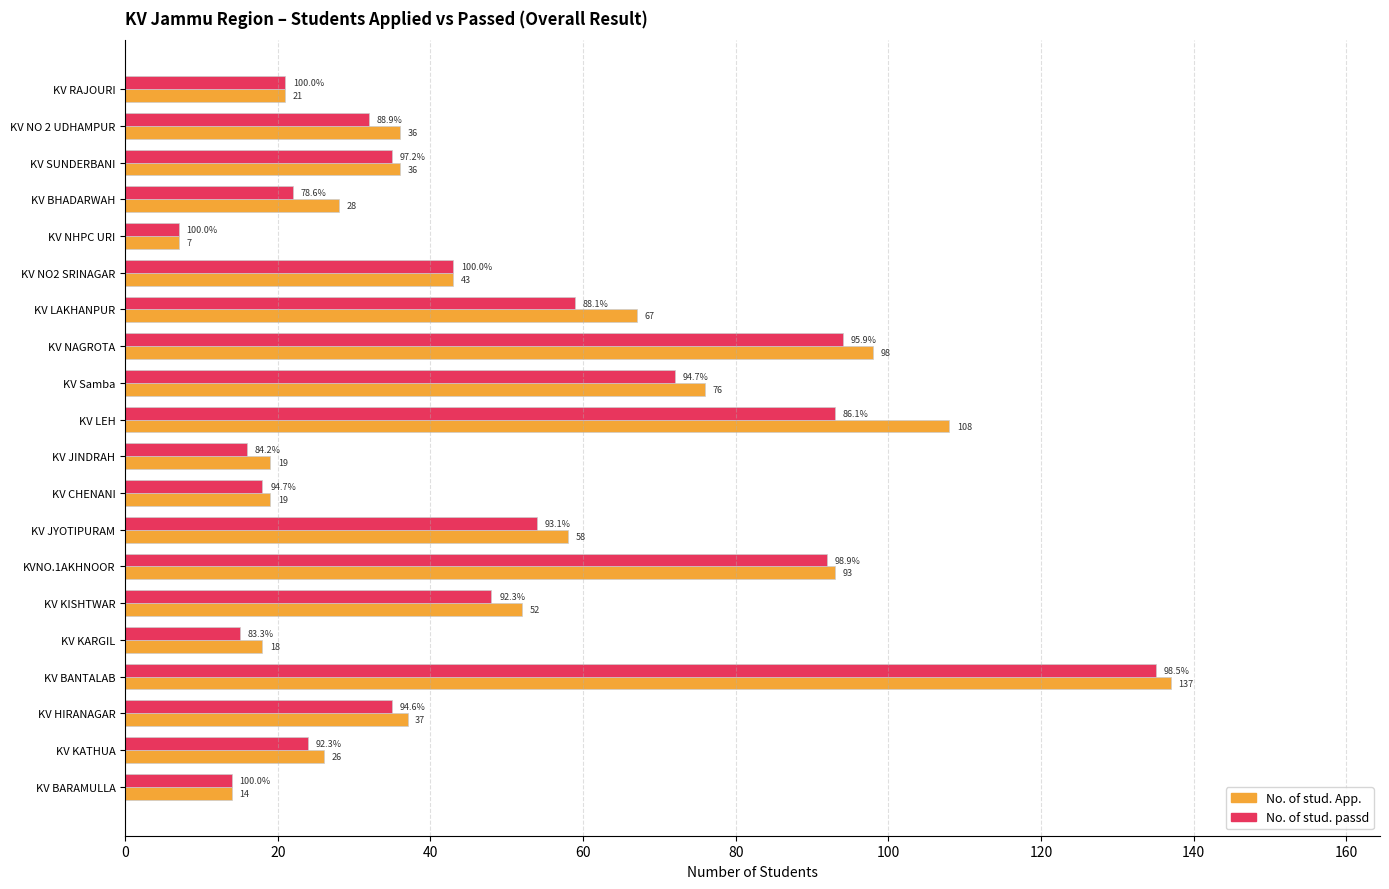

What is the average value of the No. of stud. App. series?

50